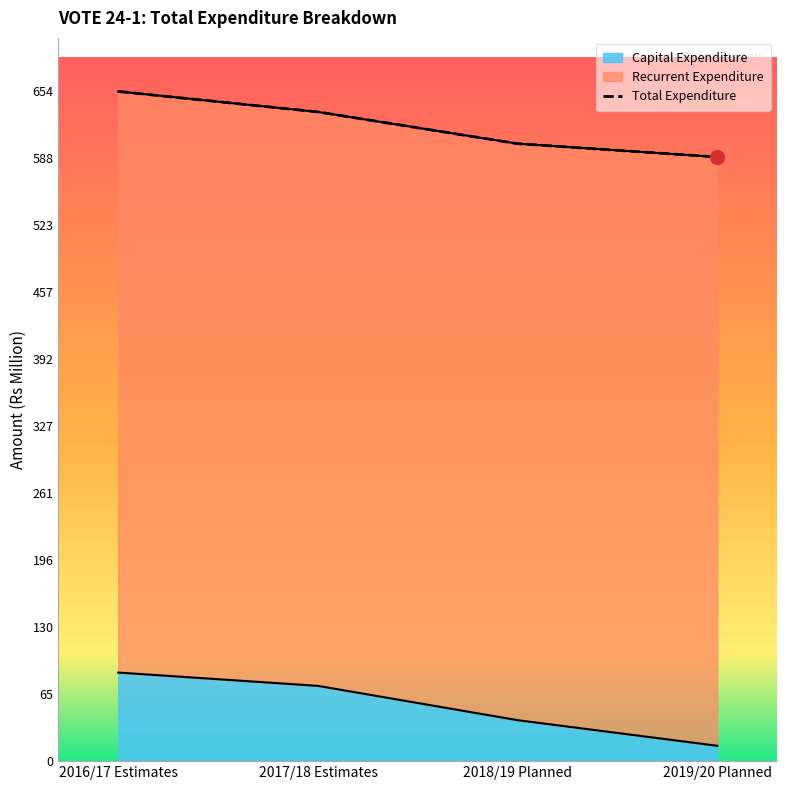

What is the ratio of the value at 2019/20 Planned to the value at 2016/17 Estimates?

0.9